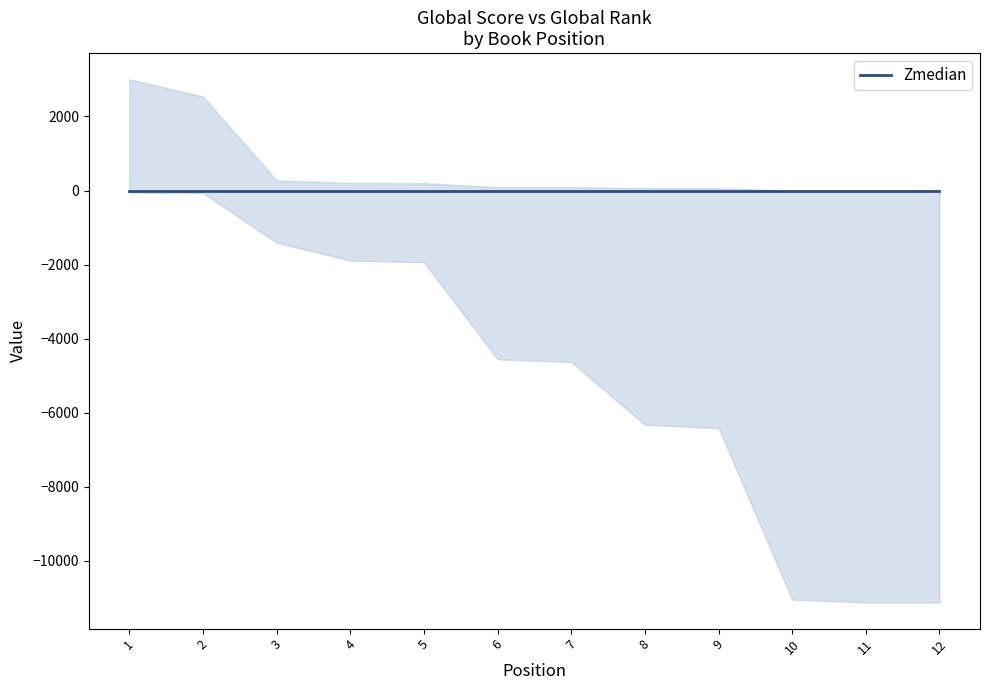

Which has a higher value, 7 or 12?

7